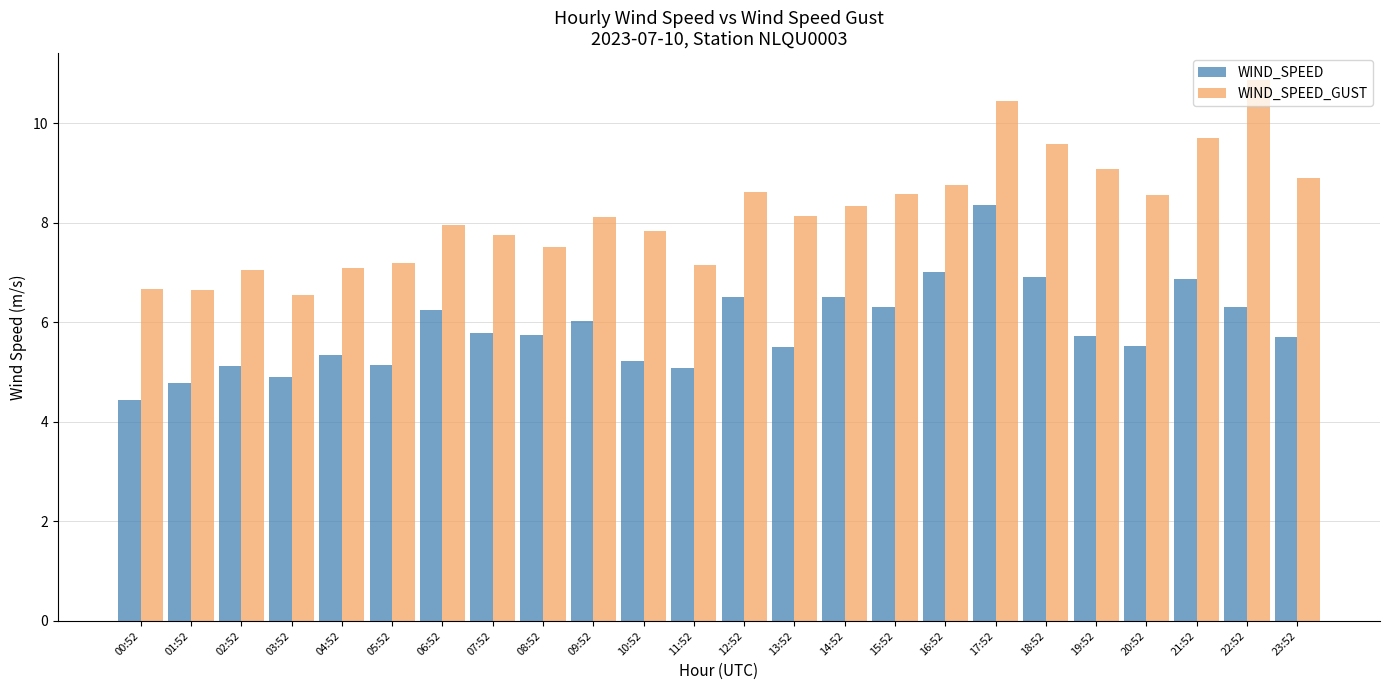

What is the difference between the highest and lowest values at 21:52?

2.8